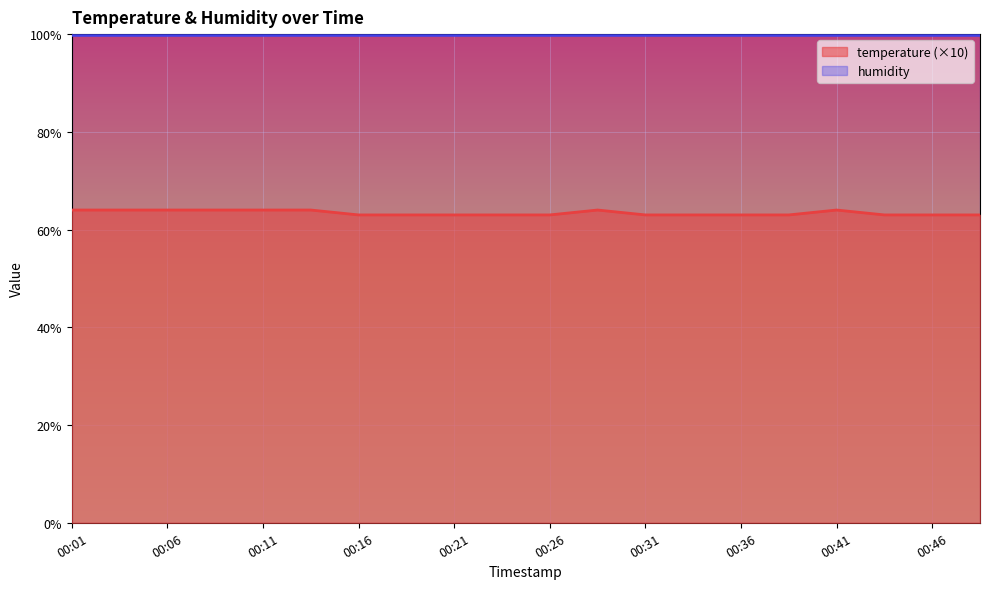

Which category has the highest value across all series?

00:01